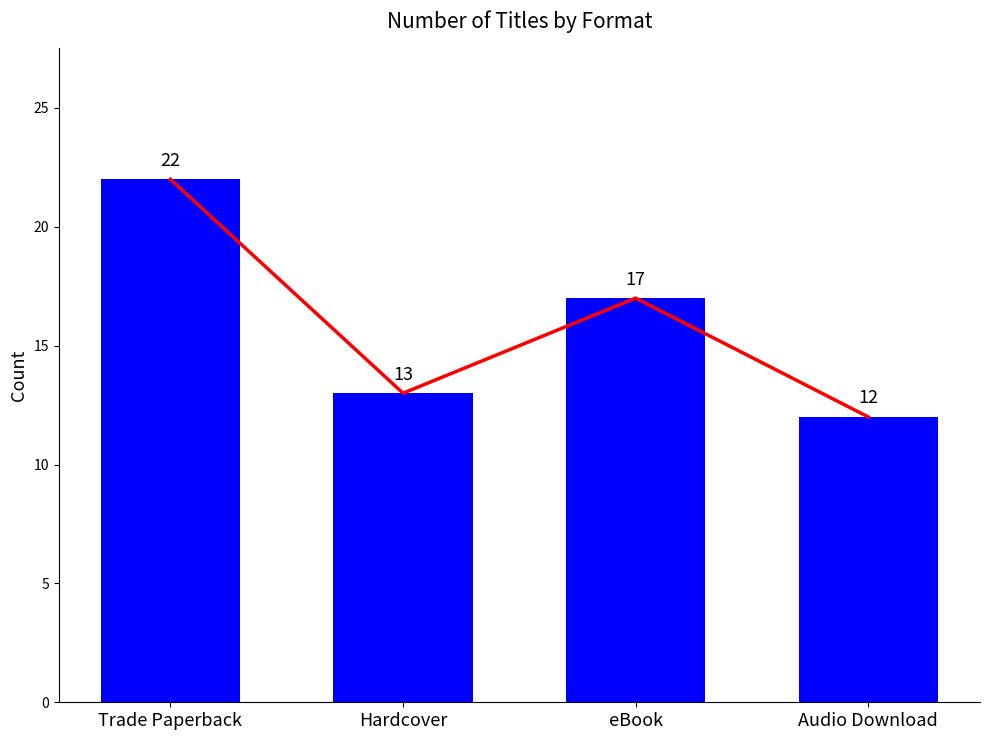

Reading left to right, transcribe all the data shown in this chart.

22	13	17	12